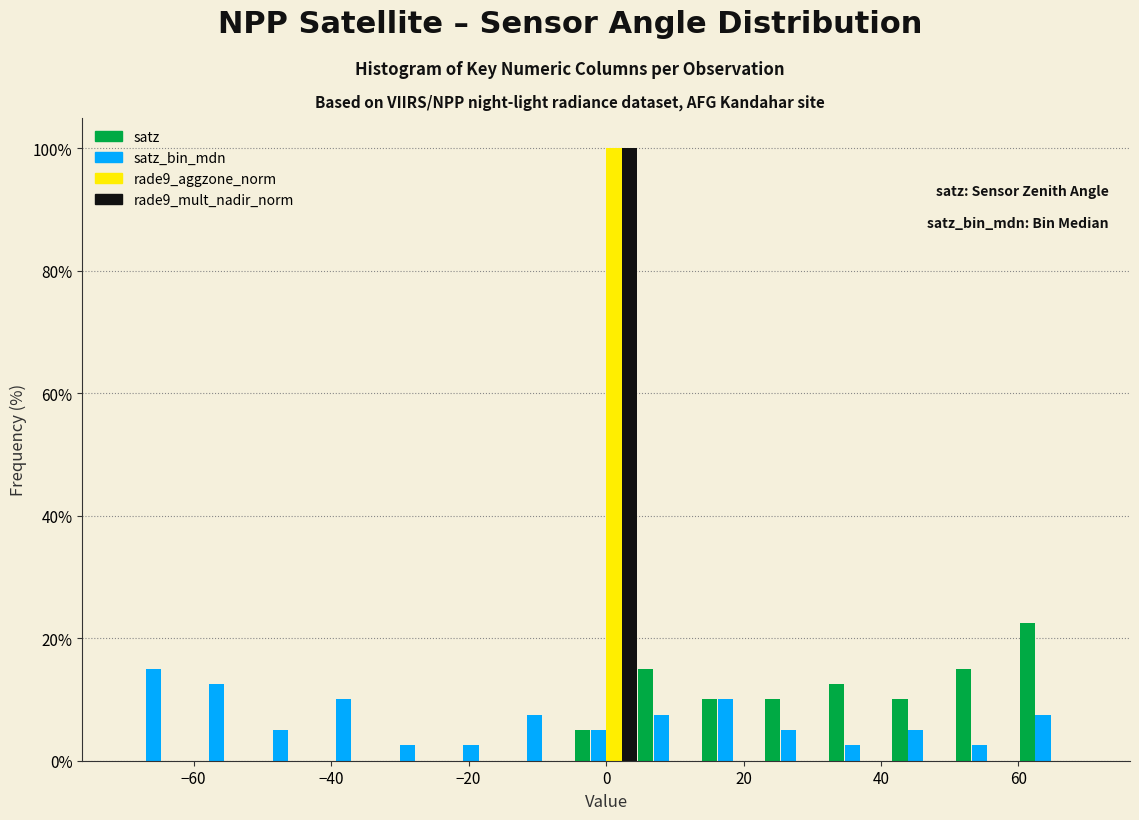

What is the height of the satz bar covering 4 to 14 on the x-axis? Neither the bar edges nor the heights are printed on the chart, so give them approximately, as read against the axes.

16